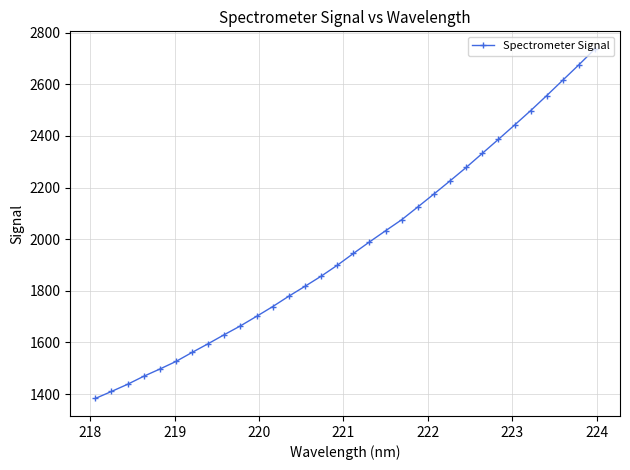

What is the smallest value displayed?

1382.8